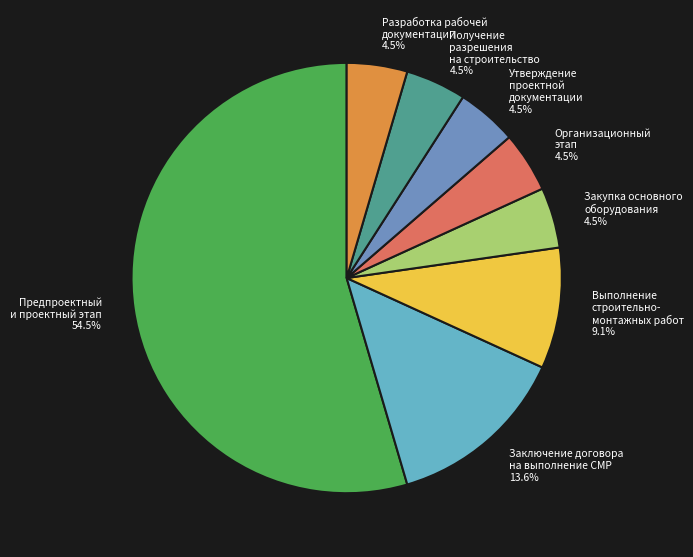

Count the number of slices in the pie.

8